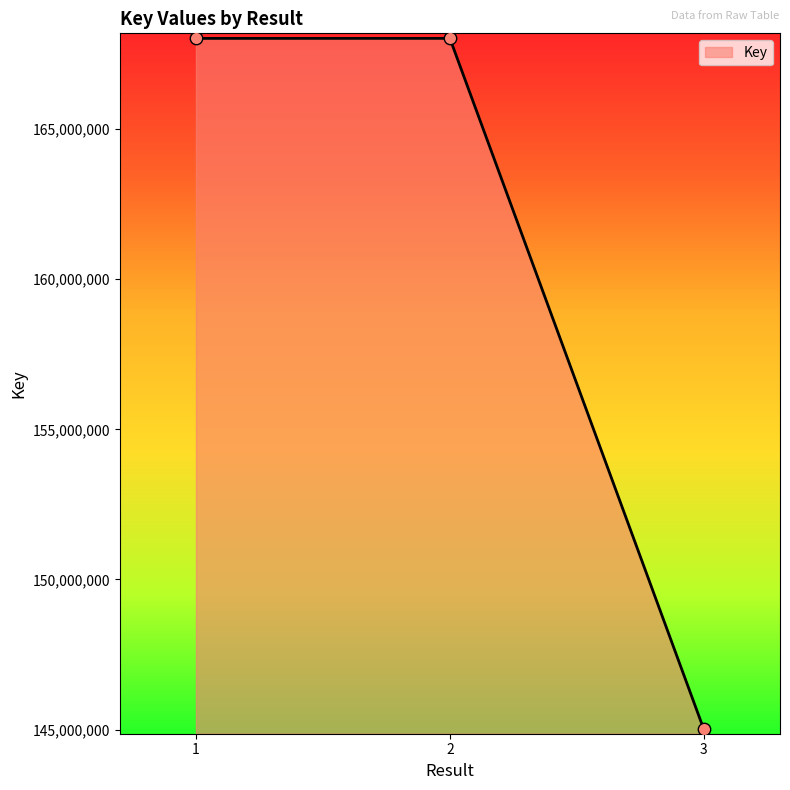

What is the ratio of the value at 2 to the value at 1?

1.0